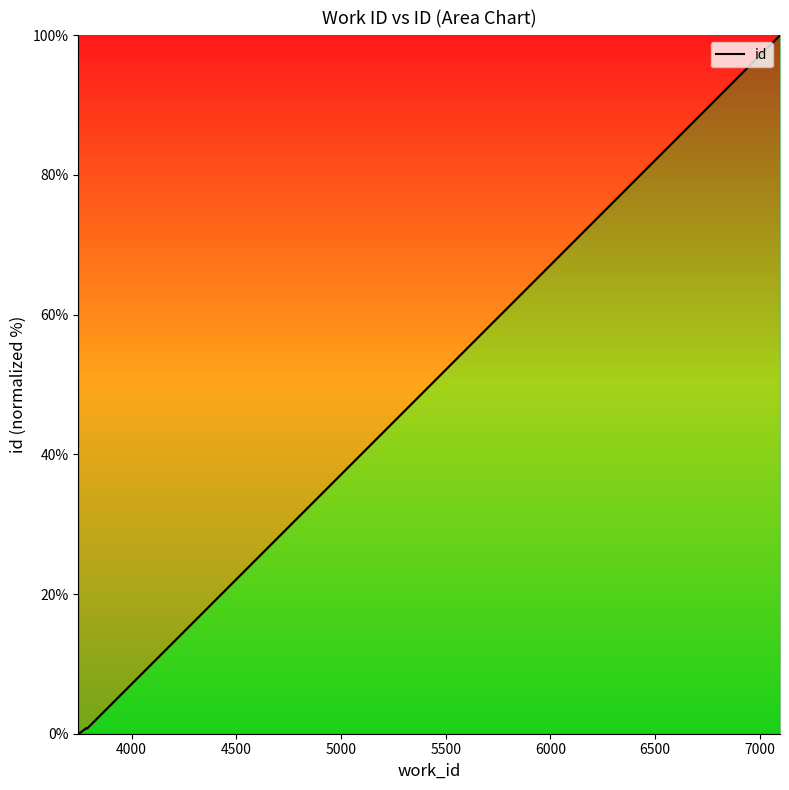

What is the difference between the second highest and second lowest values?

0.5